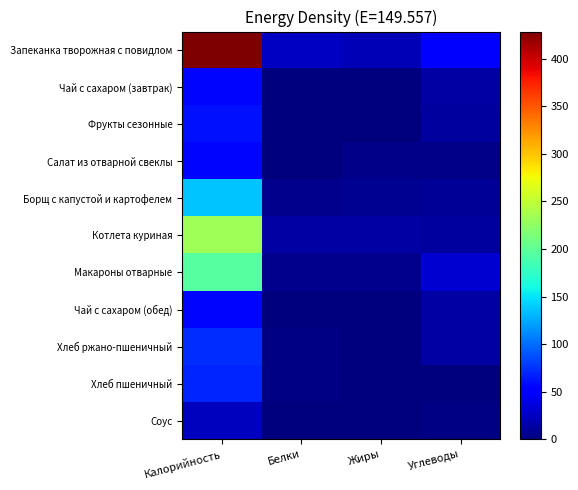

Reading left to right, what are all the values shown in this chart?

Запеканка творожная с повидлом: Калорийность=428.5	Белки=26.6	Жиры=20.2	Углеводы=51.7
Чай с сахаром (завтрак): Калорийность=55.8	Белки=0.1	Жиры=0.0	Углеводы=13.9
Фрукты сезонные: Калорийность=60.9	Белки=0.1	Жиры=0.5	Углеводы=12.7
Салат из отварной свеклы: Калорийность=55.7	Белки=0.8	Жиры=3.6	Углеводы=5.0
Борщ с капустой и картофелем: Калорийность=136.8	Белки=5.1	Жиры=8.0	Углеводы=9.2
Котлета куриная: Калорийность=234.0	Белки=14.3	Жиры=13.7	Углеводы=13.3
Макароны отварные: Калорийность=195.7	Белки=5.5	Жиры=5.8	Углеводы=30.4
Чай с сахаром (обед): Калорийность=55.8	Белки=0.1	Жиры=0.0	Углеводы=13.9
Хлеб ржано-пшеничный: Калорийность=72.2	Белки=2.6	Жиры=0.3	Углеводы=14.9
Хлеб пшеничный: Калорийность=69.3	Белки=2.6	Жиры=0.3	Углеводы=0.3
Соус: Калорийность=24.0	Белки=0.5	Жиры=1.5	Углеводы=2.1